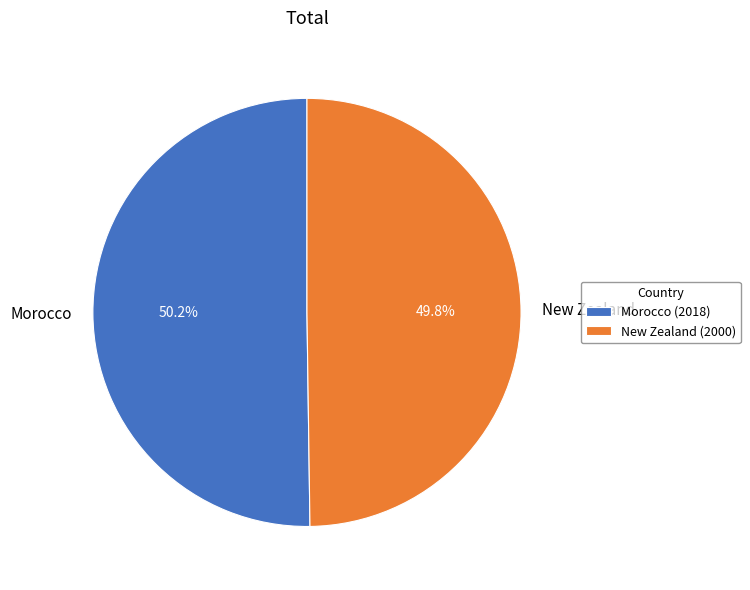

How much of the chart is everything except New Zealand?

50.2%